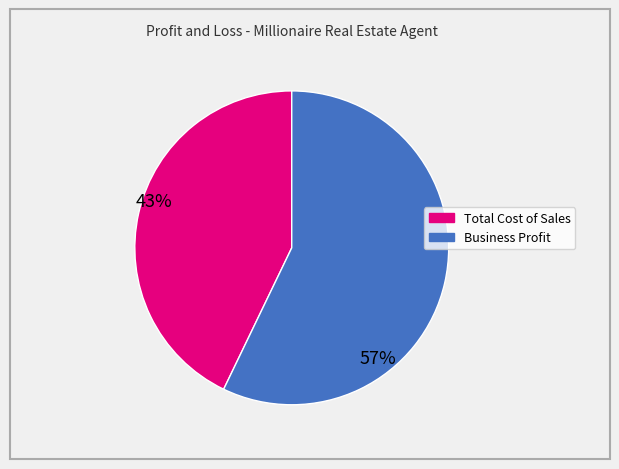

Between Total Cost of Sales and Business Profit, which is larger?

Business Profit